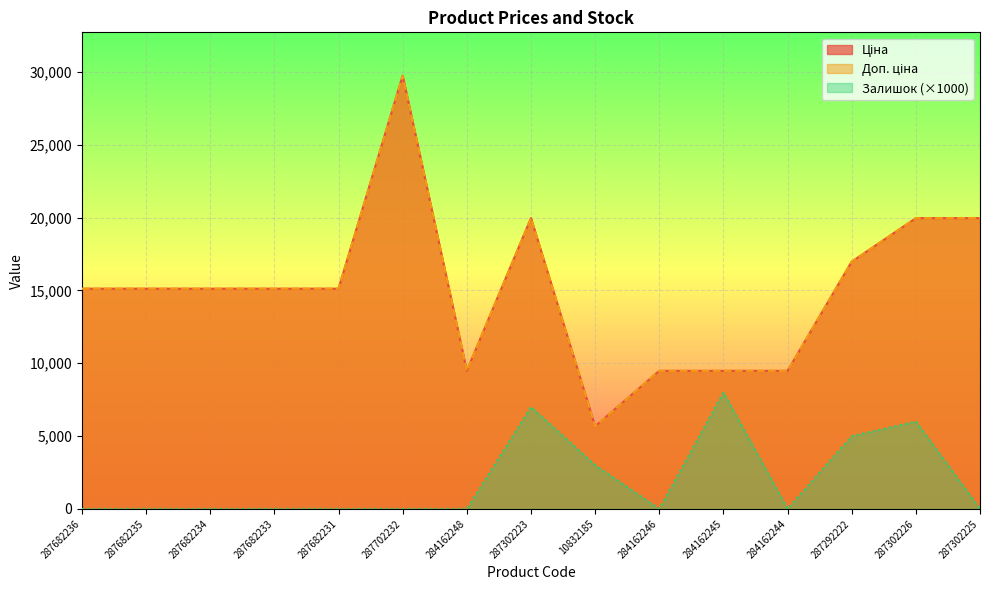

At which category does Доп. ціна reach its first local valley?

284162248